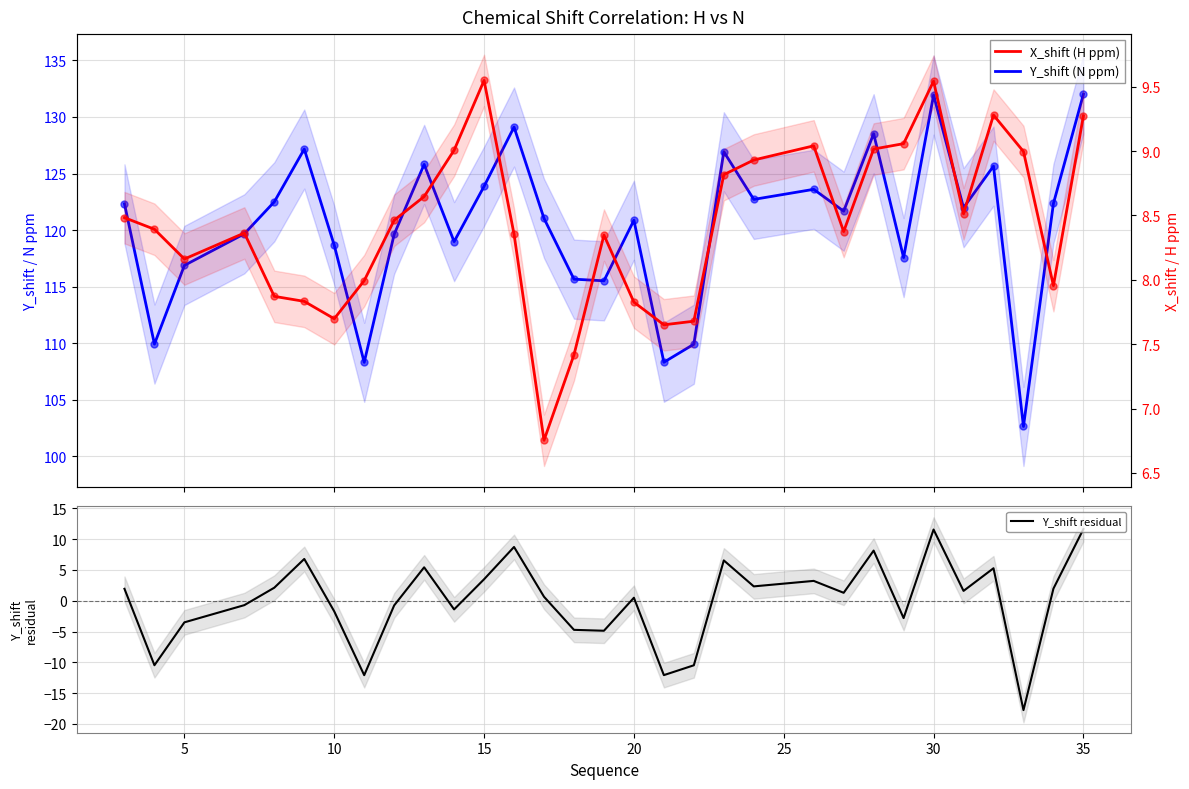

What are all the series names shown in the legend?

Y_shift (N ppm), Y_shift residual, X_shift (H ppm)